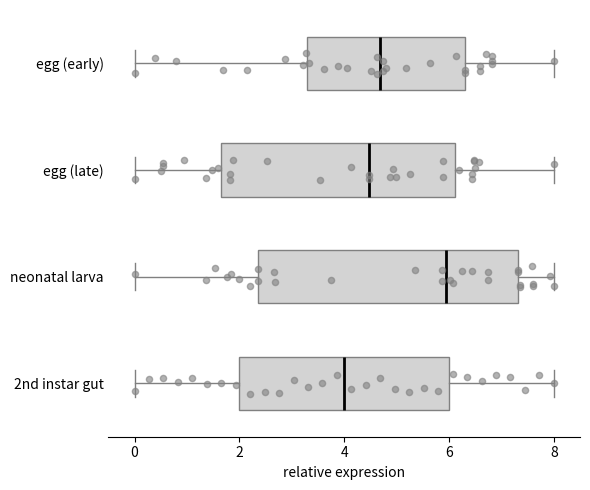

Comparing the boxes themselves (not the whiskers), which one is the widest?

neonatal larva